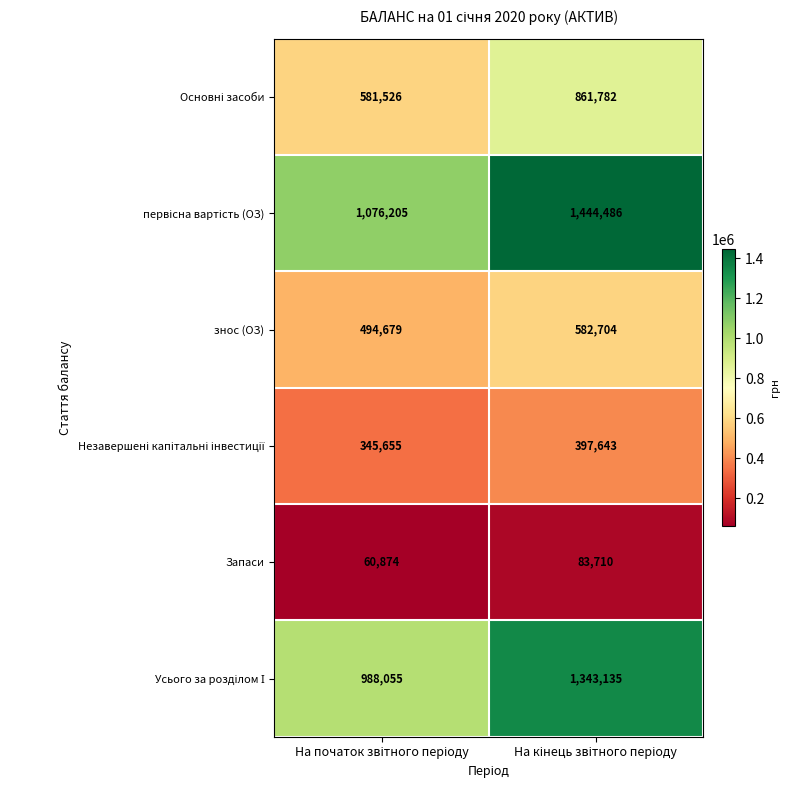

What is the greatest value displayed?

1444486